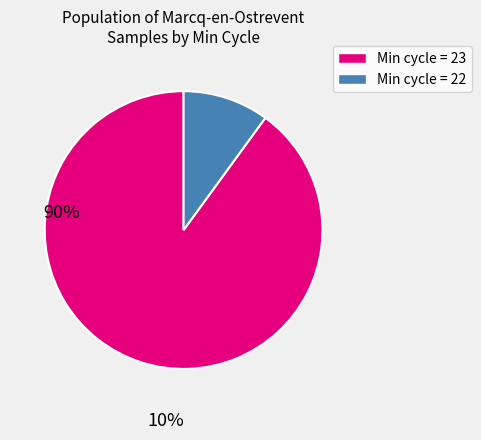

Does any single category account for the majority?

Yes